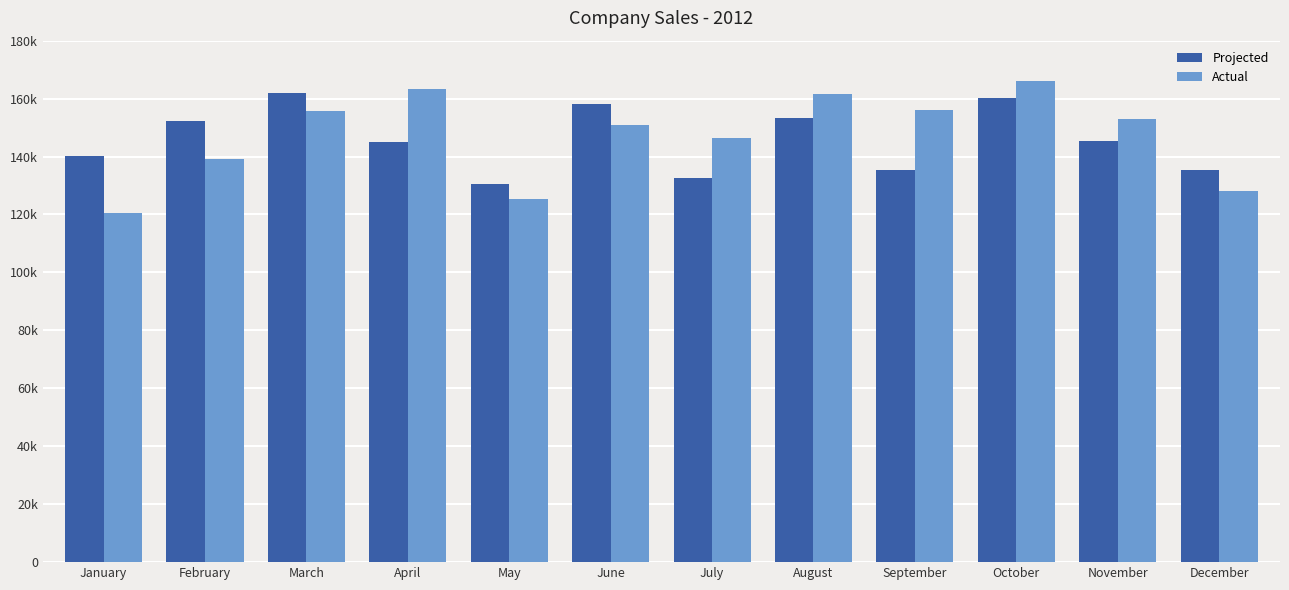

What are all the series names shown in the legend?

Projected, Actual